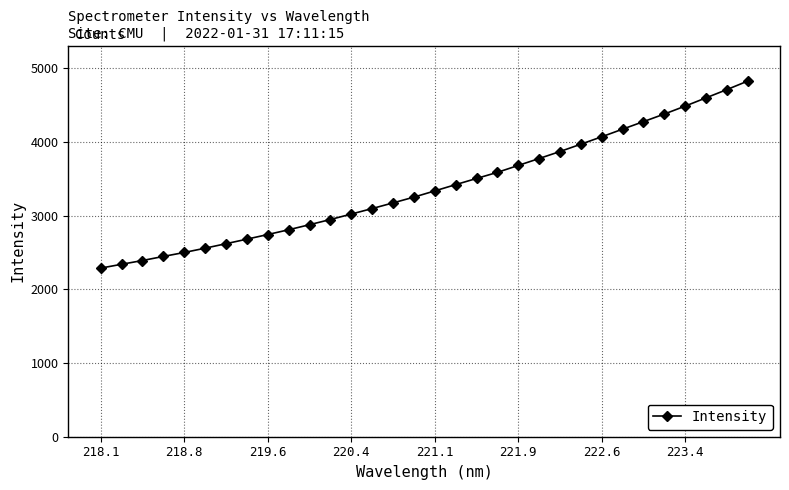

What is the difference between the maximum and second lowest values?

2487.1